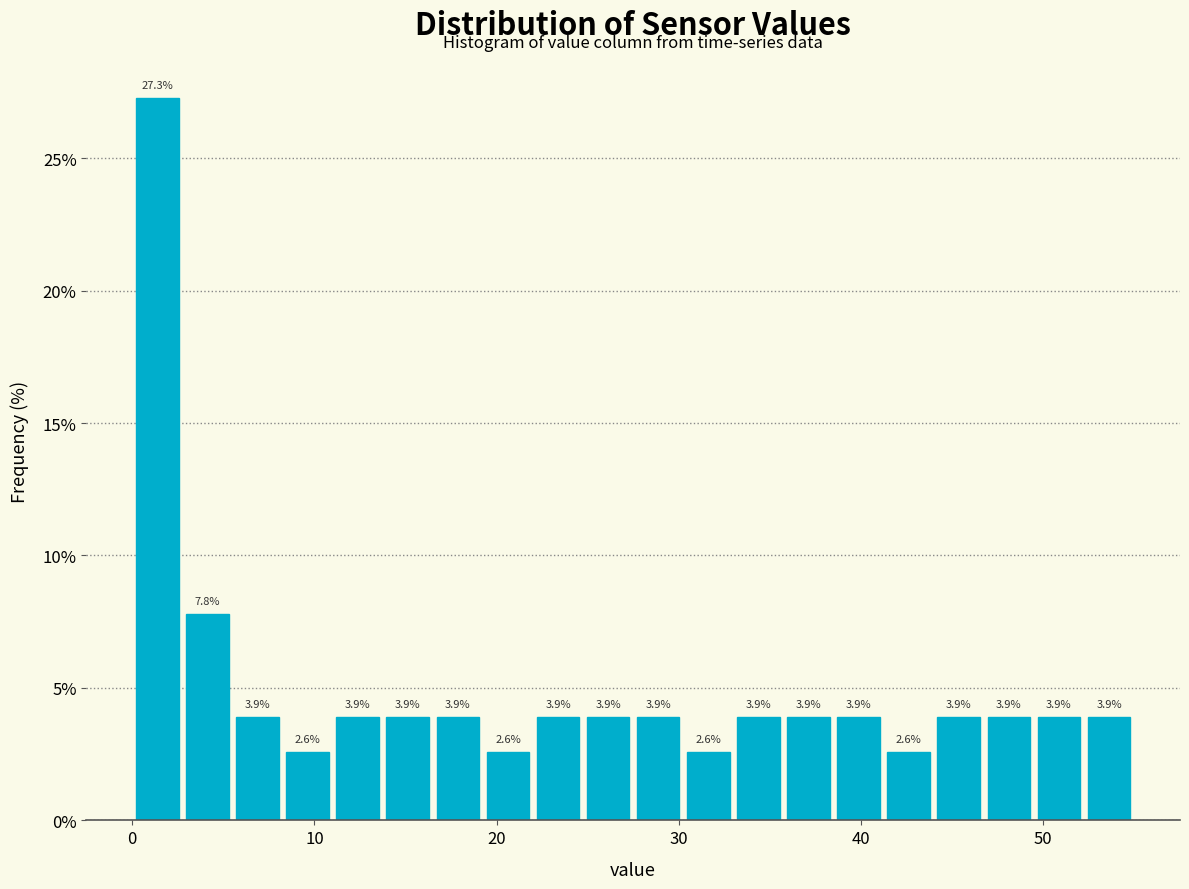

Around what value on the x-axis is the tallest bar? Give the approximate position of its centre, as read against the axis.

1